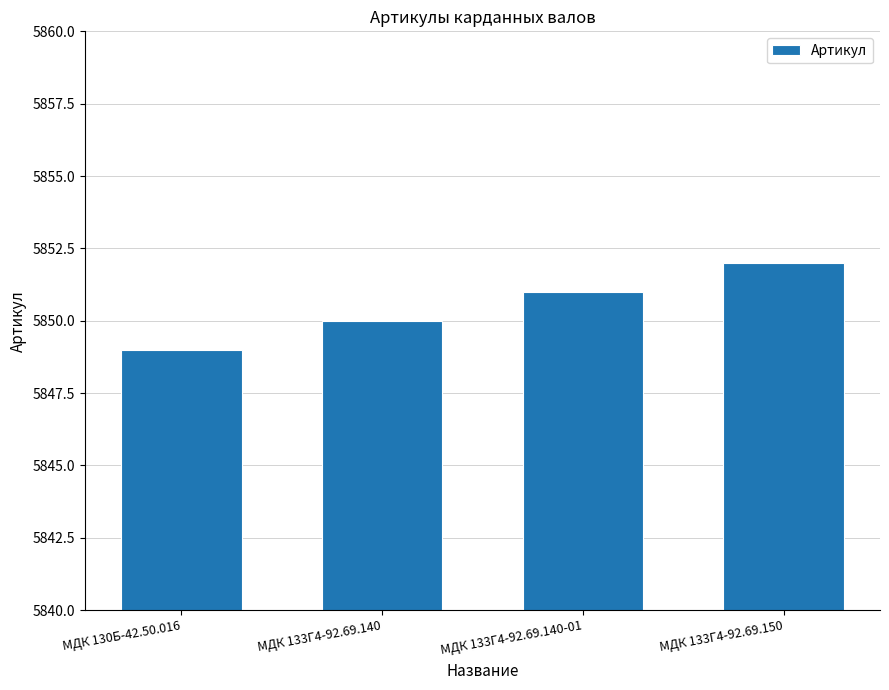

Approximately how many times larger is the value at МДК 133Г4-92.69.140-01 compared to МДК 133Г4-92.69.140?

1.0